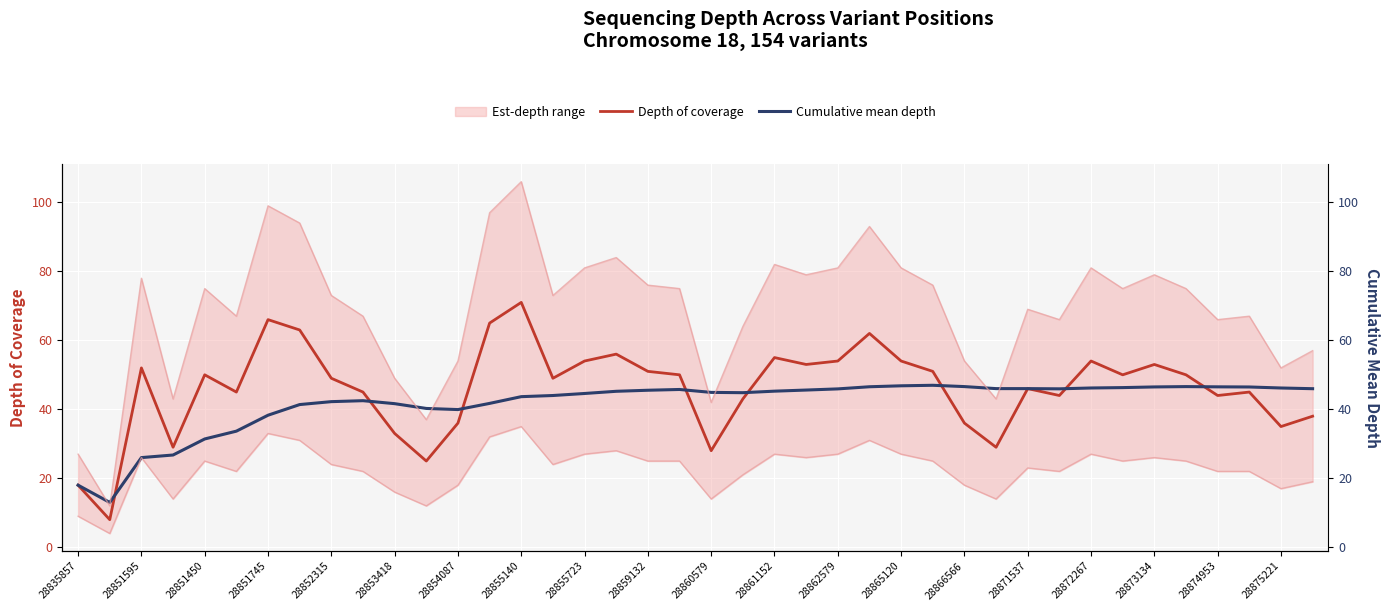

What is the value of the Cumulative mean depth point at the 9th from the left?

42.2